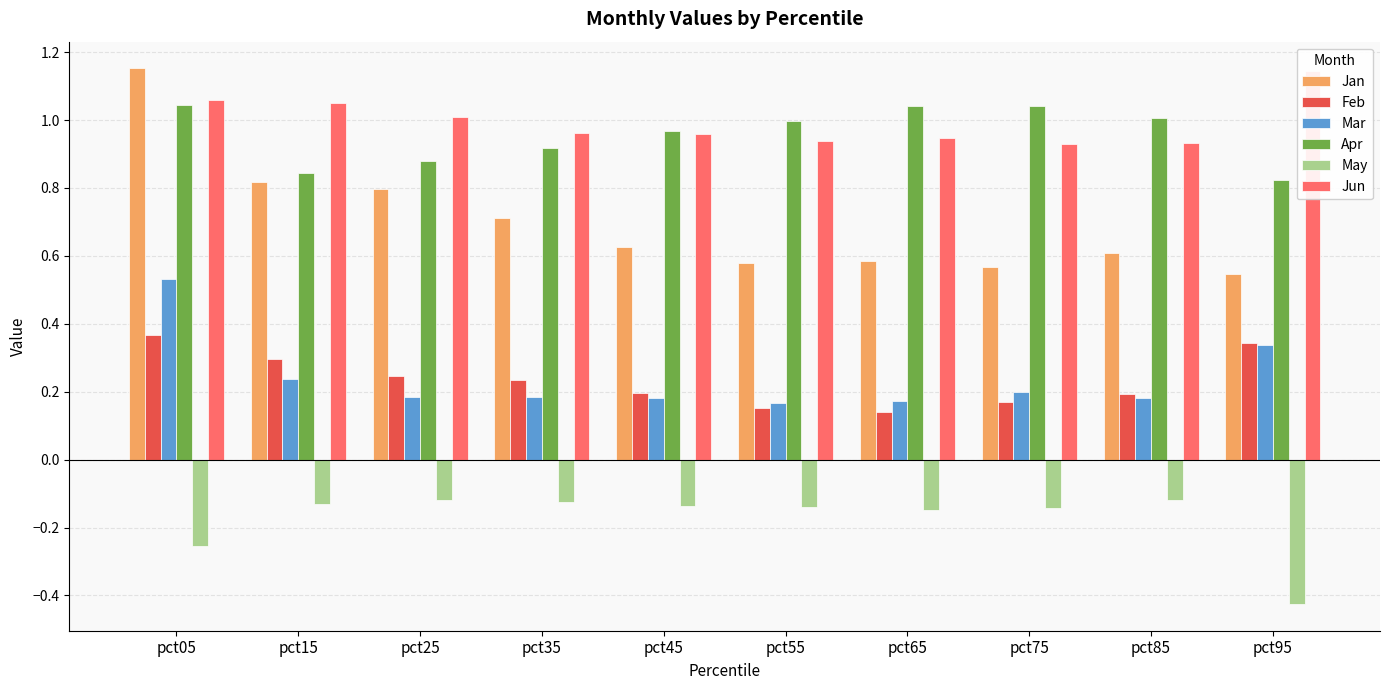

Which label corresponds to the smallest value in the chart?

pct95